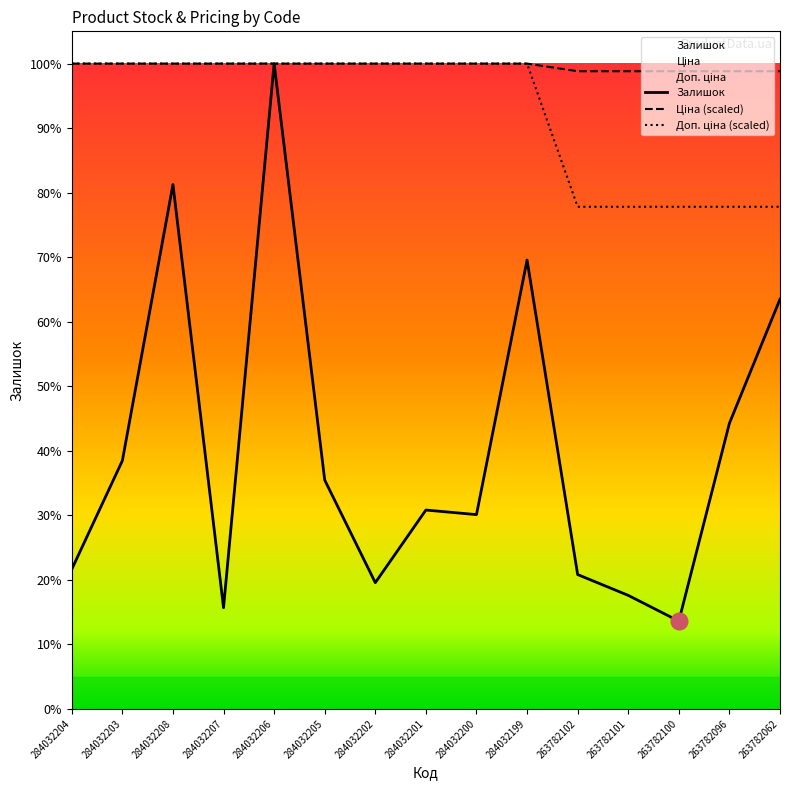

What position from the left is 263782100?

13